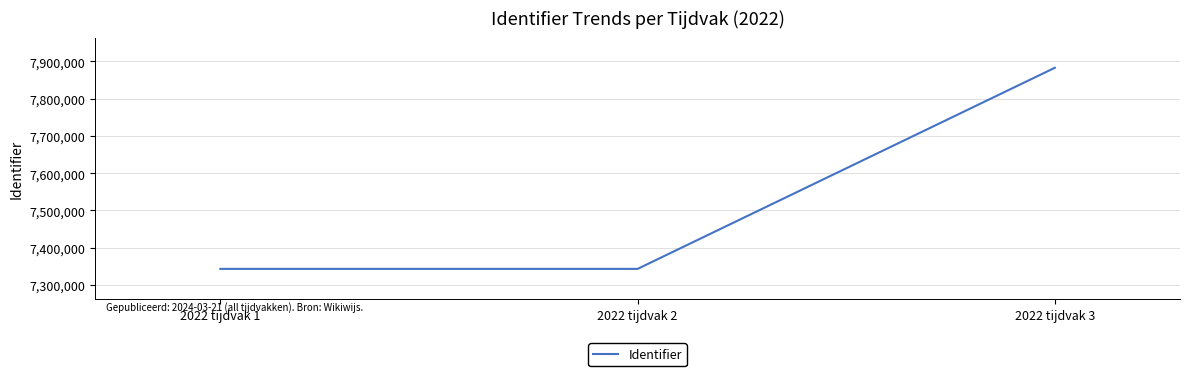

What is the change in value from 2022 tijdvak 1 to 2022 tijdvak 3?

+539981